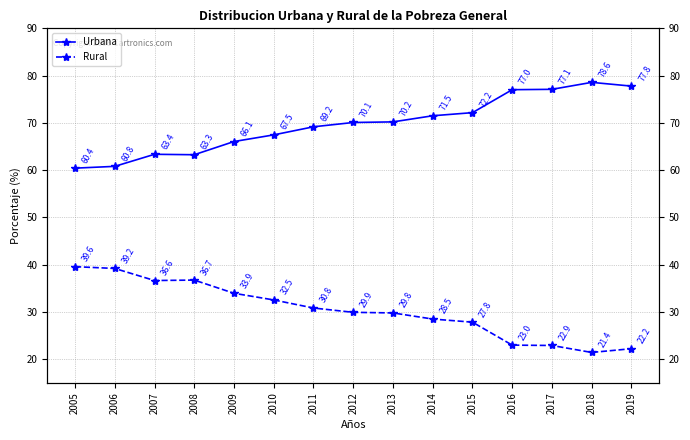

Which series has the largest range (max minus min)?

Urbana